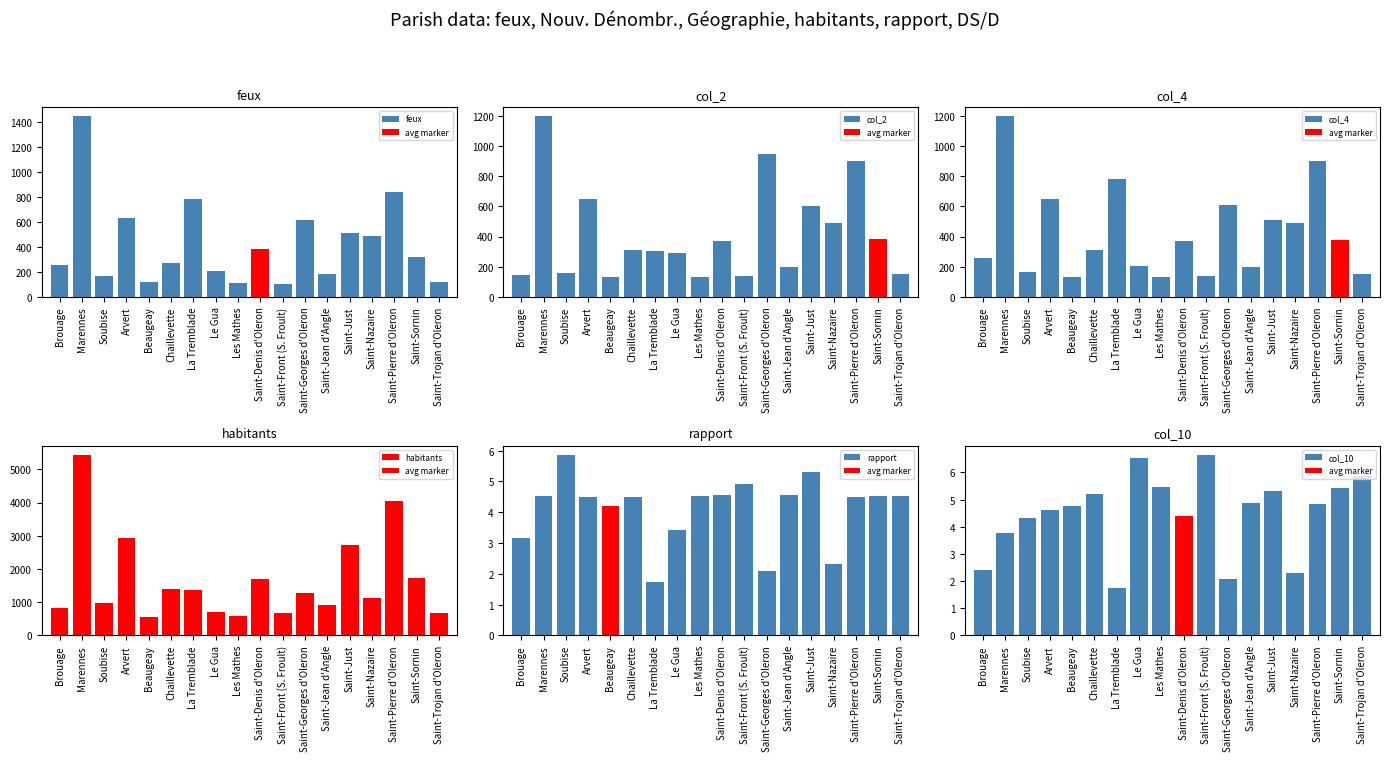

What is the sum of the feux values at Saint-Sornin and Soubise?

483.0